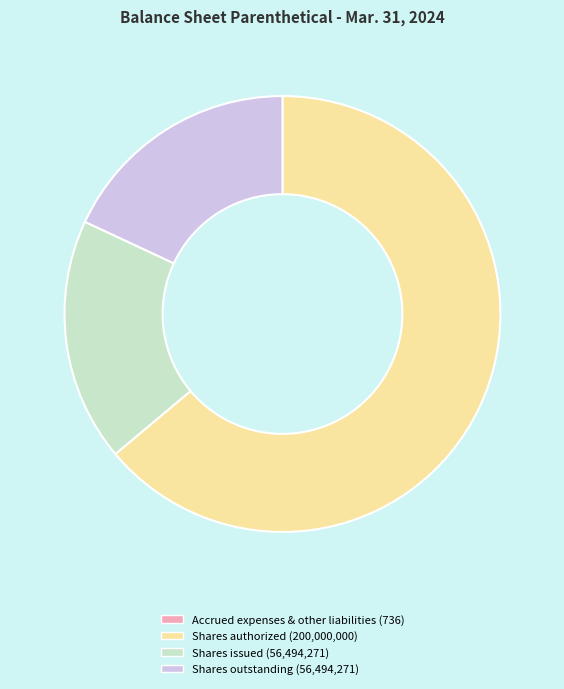

Which category accounts for the majority?

Shares authorized (200,000,000)